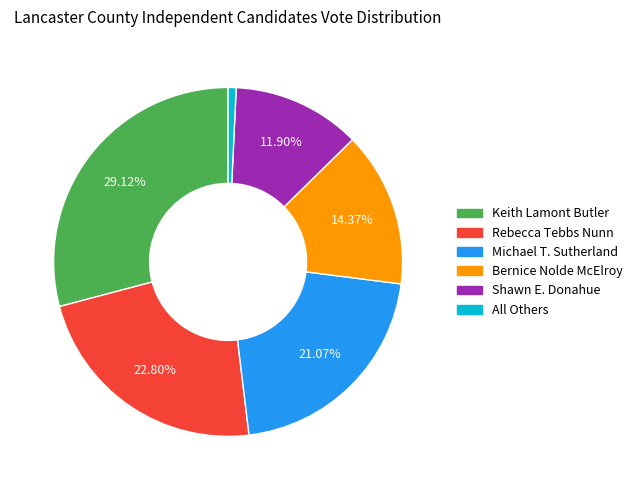

Count the number of slices in the pie.

6